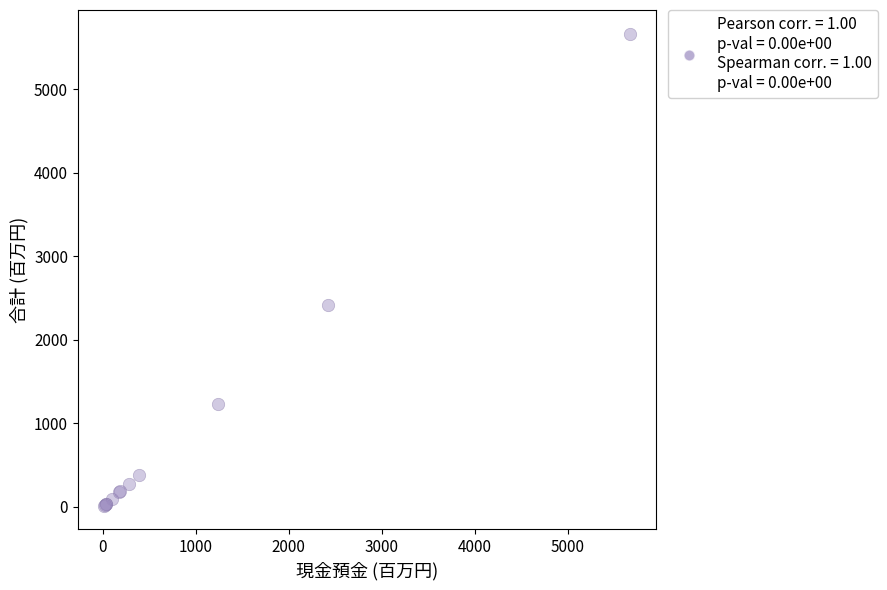

What Y value in the scatter plot is closest to 2841?

2417